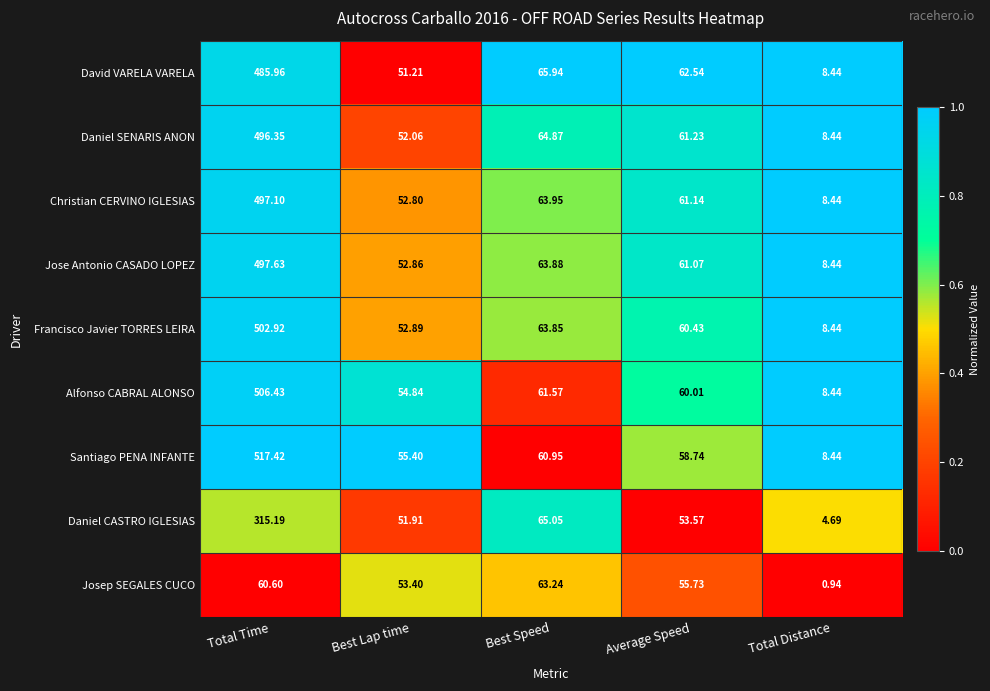

Which series has the largest total across all categories?

Santiago PENA INFANTE